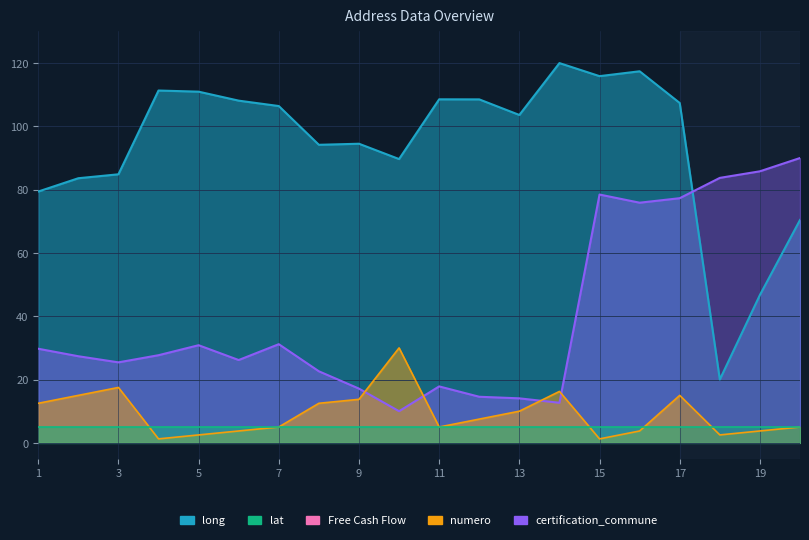

What is the highest value of the numero series?

30.0